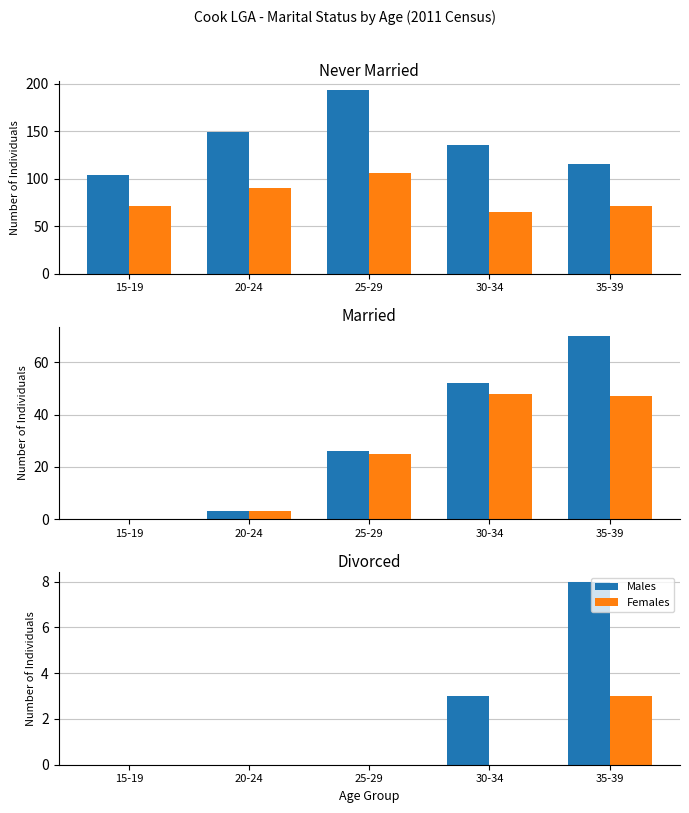

List the series in order of their overall mean, lowest first.

Females, Males